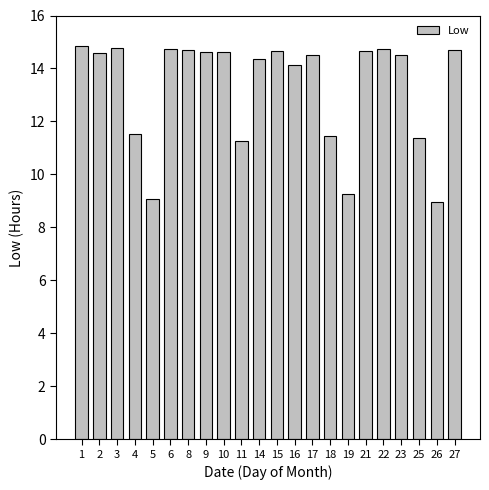

What is the approximate value at 16?

14.1